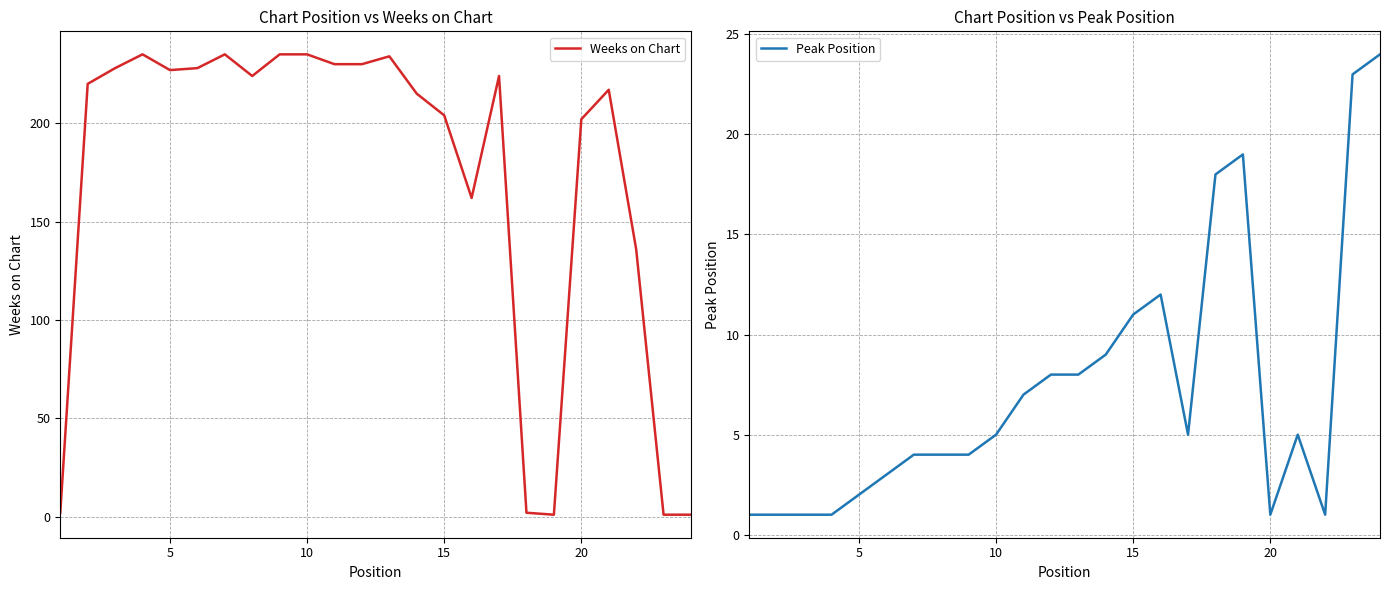

Does the chart display data point markers on the line(s)?

No